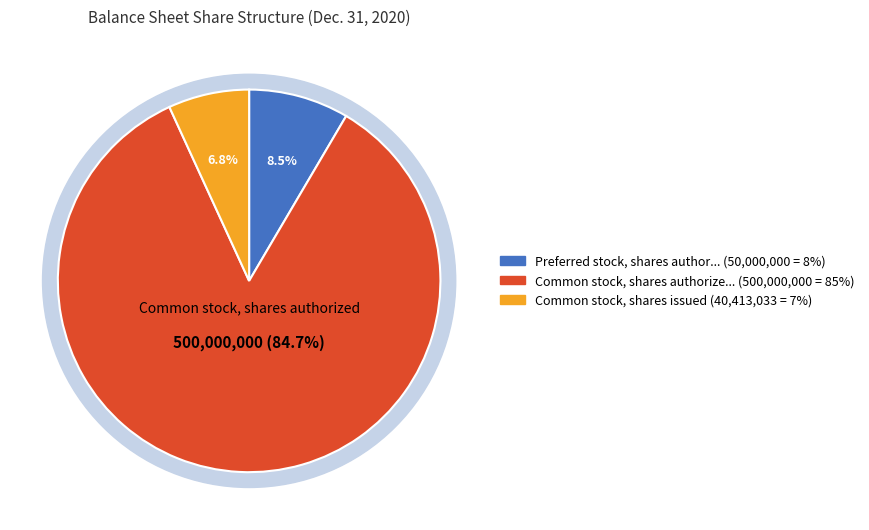

Count the number of slices in the pie.

3